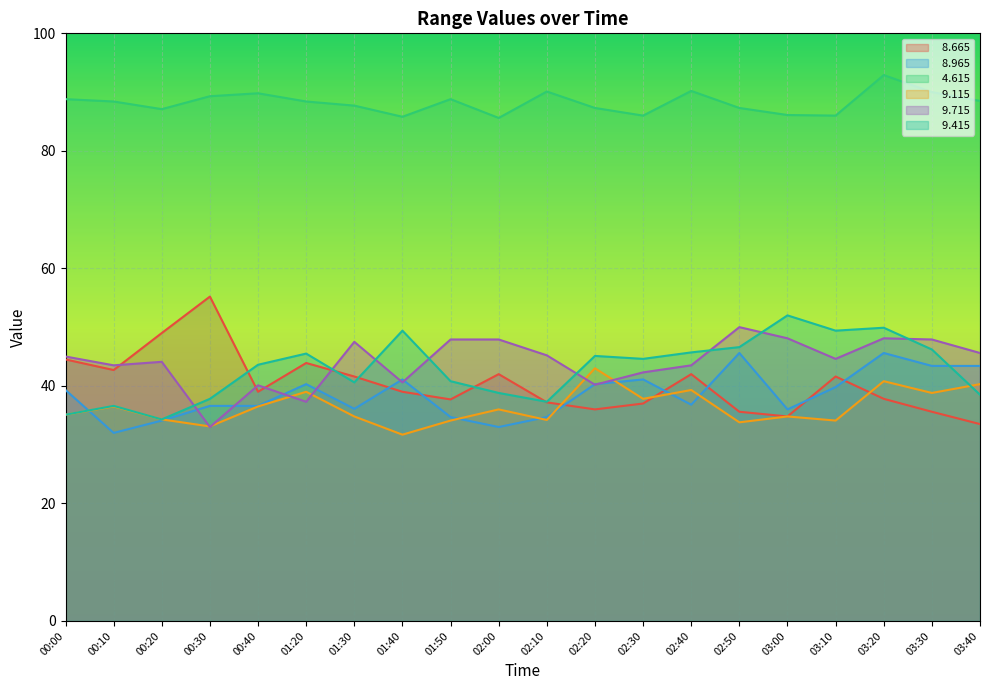

Reading right to left, extract all data points from this chart.

  8.665: 33.5	35.6	37.8	41.6	34.8	35.6	42.0	37.0	36.0	37.2	42.0	37.7	39.0	41.6	43.9	39.0	55.2	49.0	42.7	44.5
  8.965: 43.4	43.4	45.6	39.8	36.0	45.6	36.8	41.1	40.3	34.7	33.0	34.7	41.1	36.1	40.3	36.6	36.6	34.1	32.0	39.3
  4.615: 88.5	90.0	92.9	86.0	86.1	87.3	90.2	86.0	87.3	90.1	85.6	88.8	85.8	87.7	88.4	89.8	89.3	87.1	88.4	88.8
  9.115: 40.3	38.8	40.8	34.1	34.8	33.8	39.3	37.8	43.0	34.2	36.0	34.1	31.7	34.8	39.0	36.5	33.1	34.3	36.5	35.1
  9.715: 45.6	47.9	48.1	44.6	48.1	50.0	43.5	42.3	40.2	45.2	47.9	47.9	40.6	47.5	37.3	40.1	33.0	44.1	43.5	45.0
  9.415: 38.5	46.2	49.9	49.4	52.0	46.6	45.7	44.6	45.1	37.3	38.8	40.8	49.4	40.6	45.5	43.6	37.8	34.3	36.6	35.1